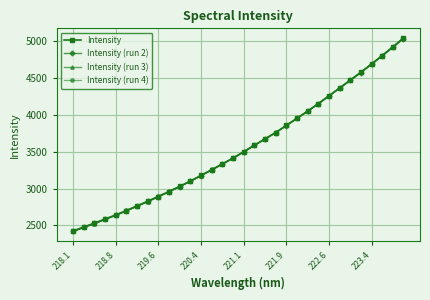

True or false: Intensity has more than 2 points higher than both neighbors.

False